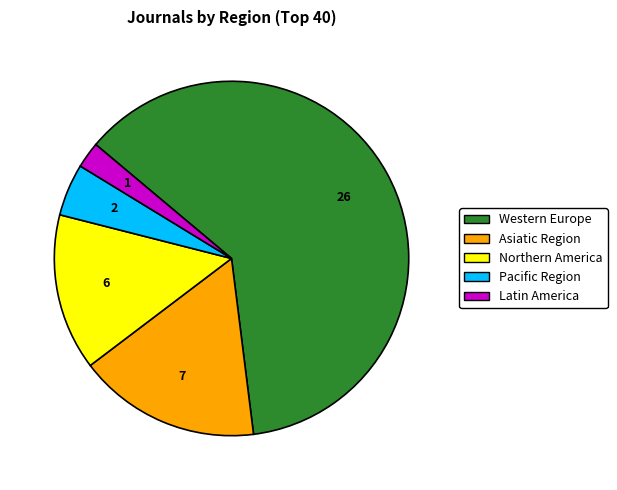

How many slices are in this pie chart?

5